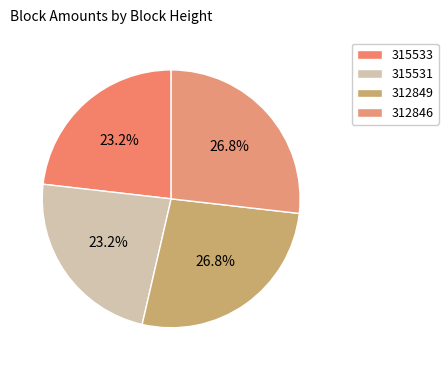

To the nearest percent, what is the difference between the 312846 and 315531 slice percentages?

4%